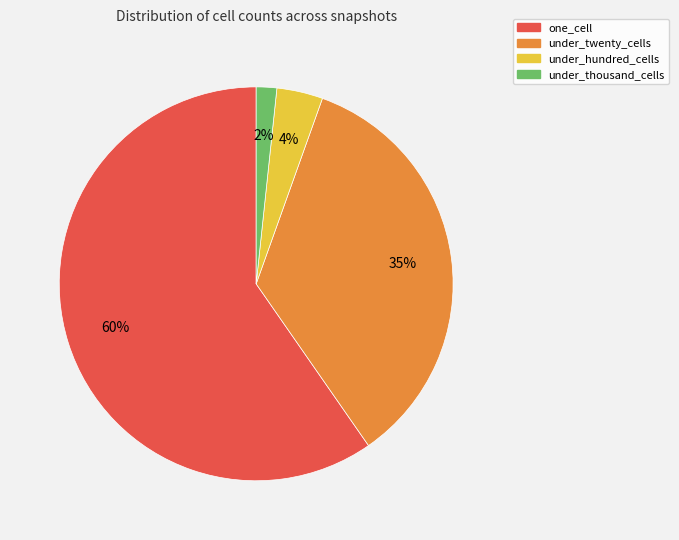

Is there a majority slice in this chart?

Yes